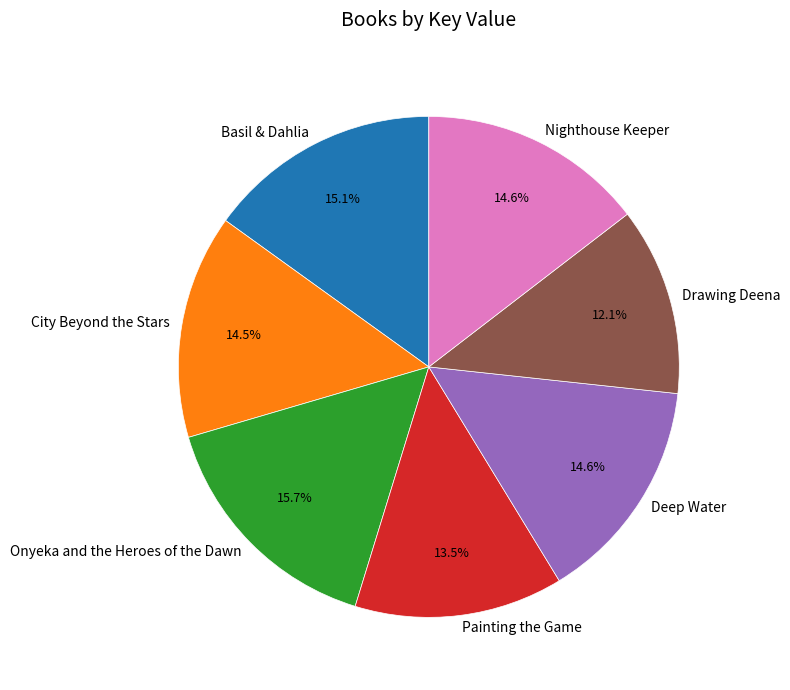

Is the sum of Basil & Dahlia and City Beyond the Stars greater than half?

No